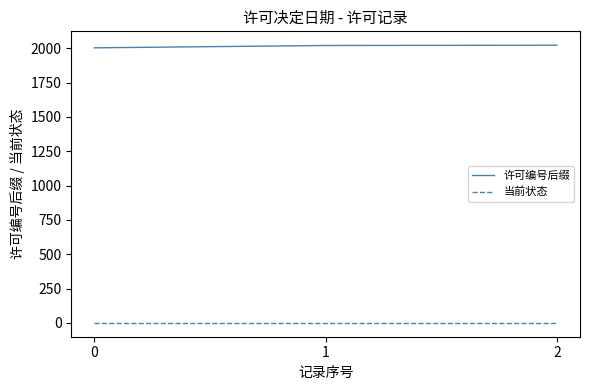

How many lines are shown in the chart?

2